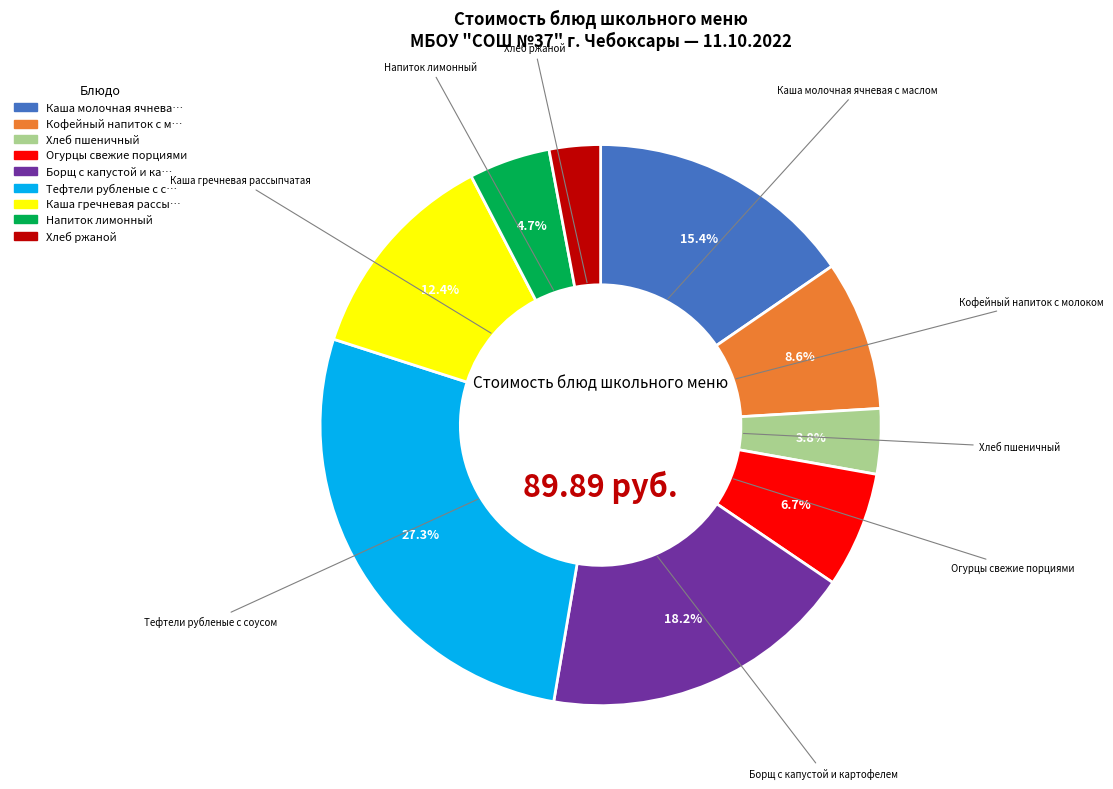

What portion of the pie excludes Тефтели рубленые с соусом?

72.7%